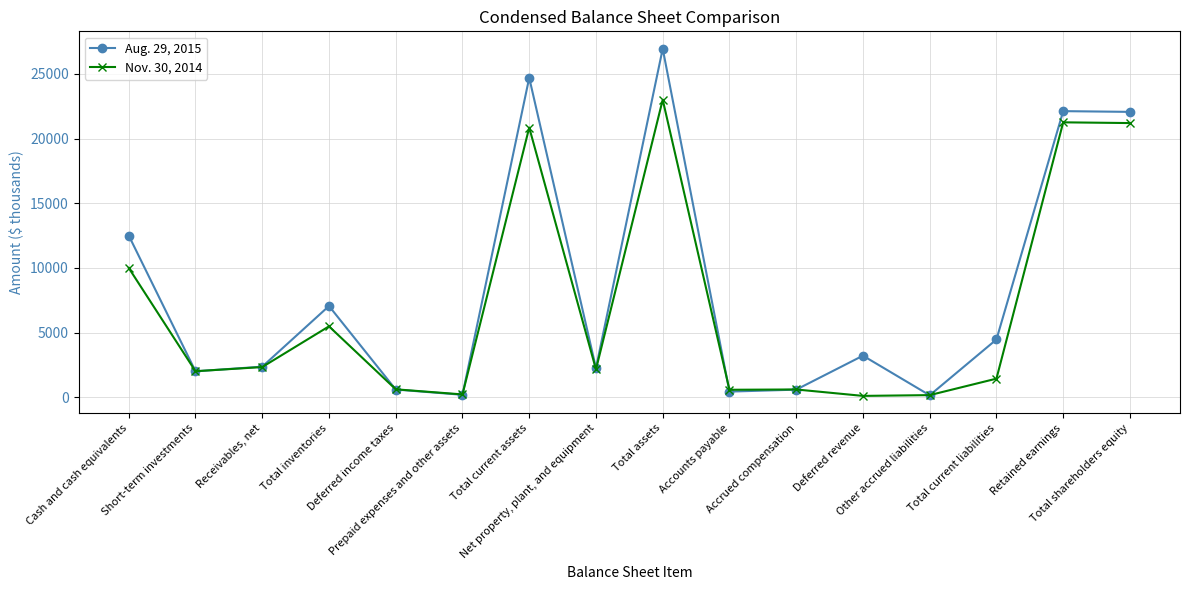

What is the spread (max minus min) of values at Total shareholders equity?

865